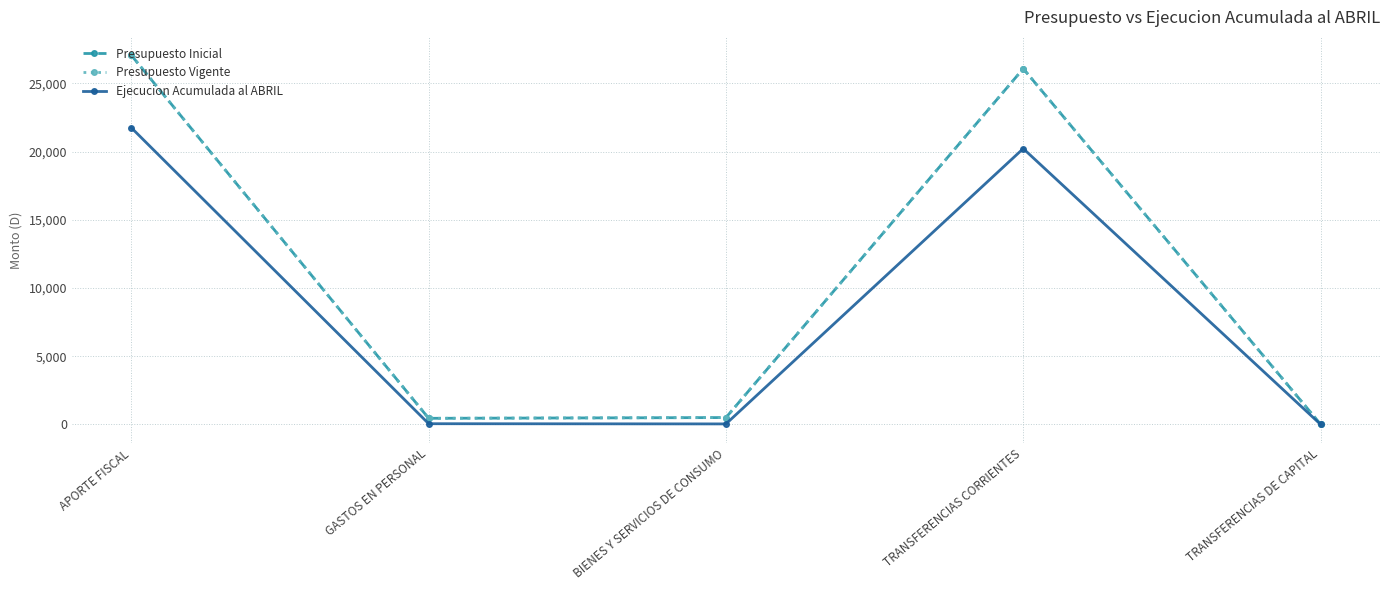

Reading left to right, what are all the values shown in this chart?

Presupuesto Inicial: 27048	450	505	26073	20
Presupuesto Vigente: 27048	450	505	26073	20
Ejecucion Acumulada al ABRIL: 21739	54	39	20214	7